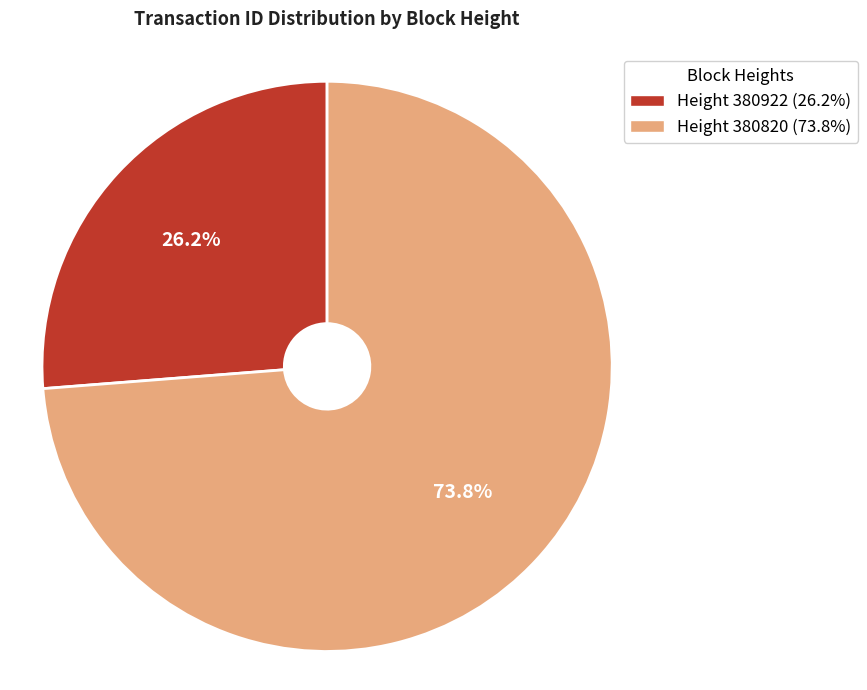

Rank the categories by value from highest to lowest.

Height 380820 (73.8%), Height 380922 (26.2%)